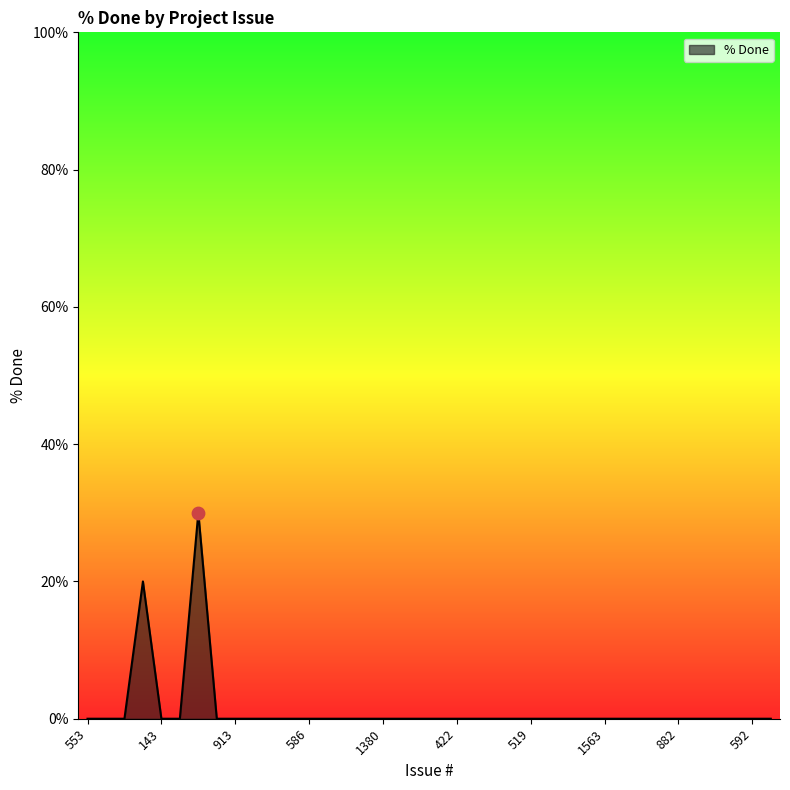

What is the maximum value shown in the chart?

30